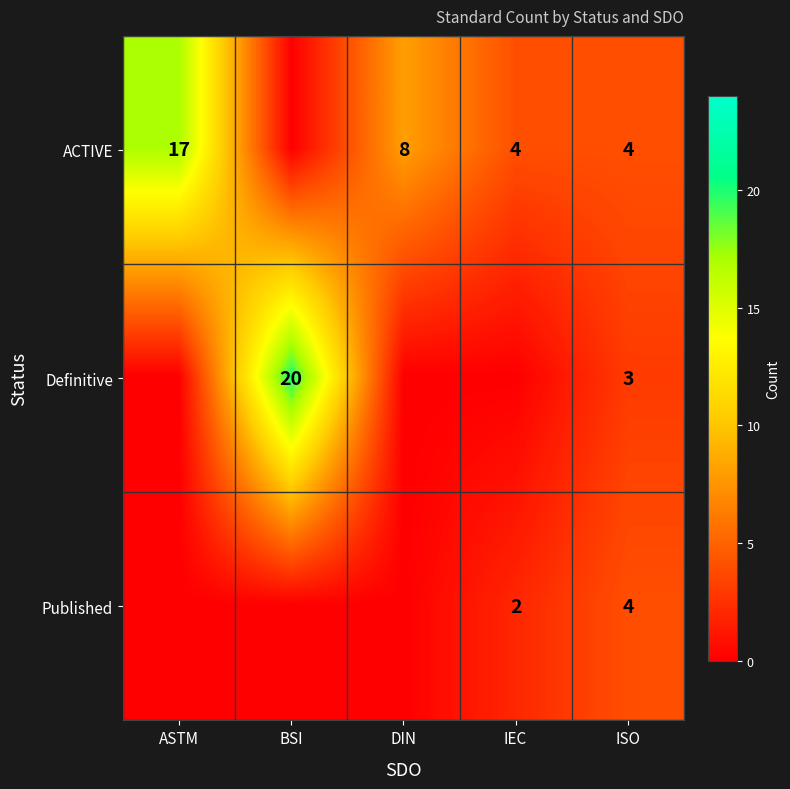

The Definitive series shows 3 at ISO. True or false?

True